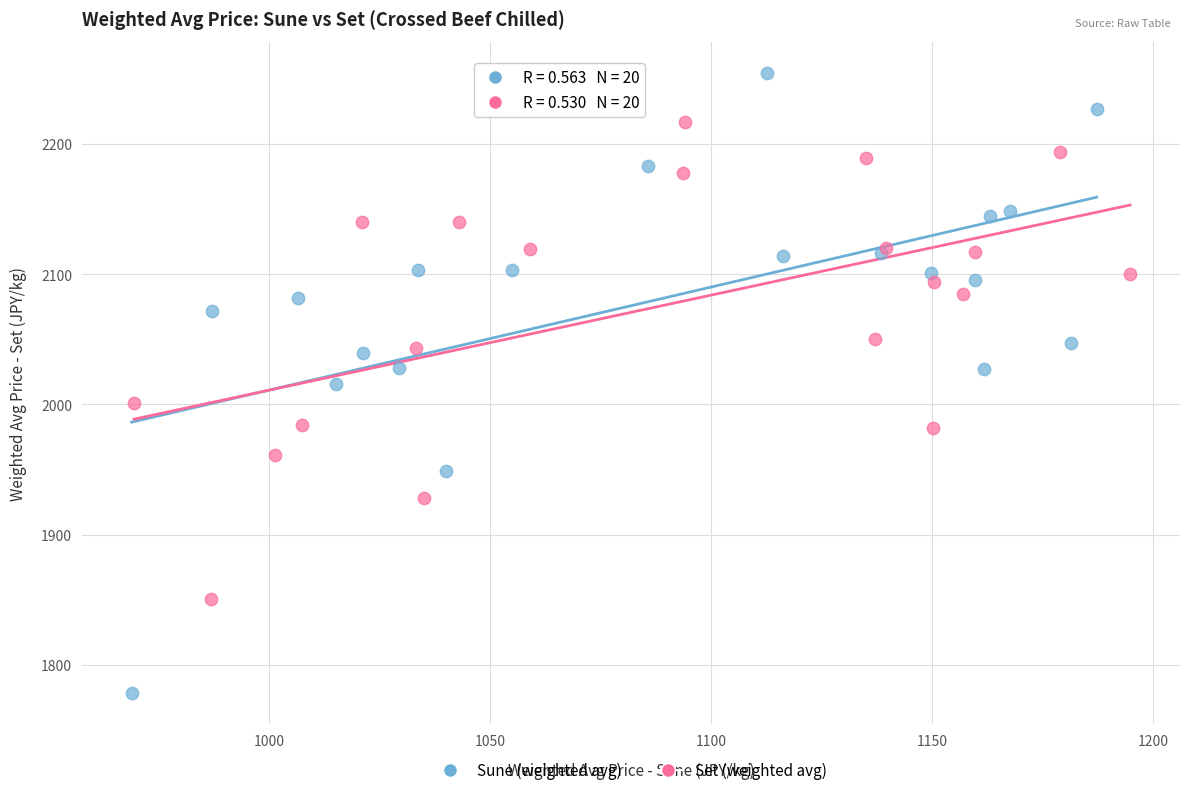

What are all the series names shown in the legend?

Sune (weighted avg), Set (weighted avg)